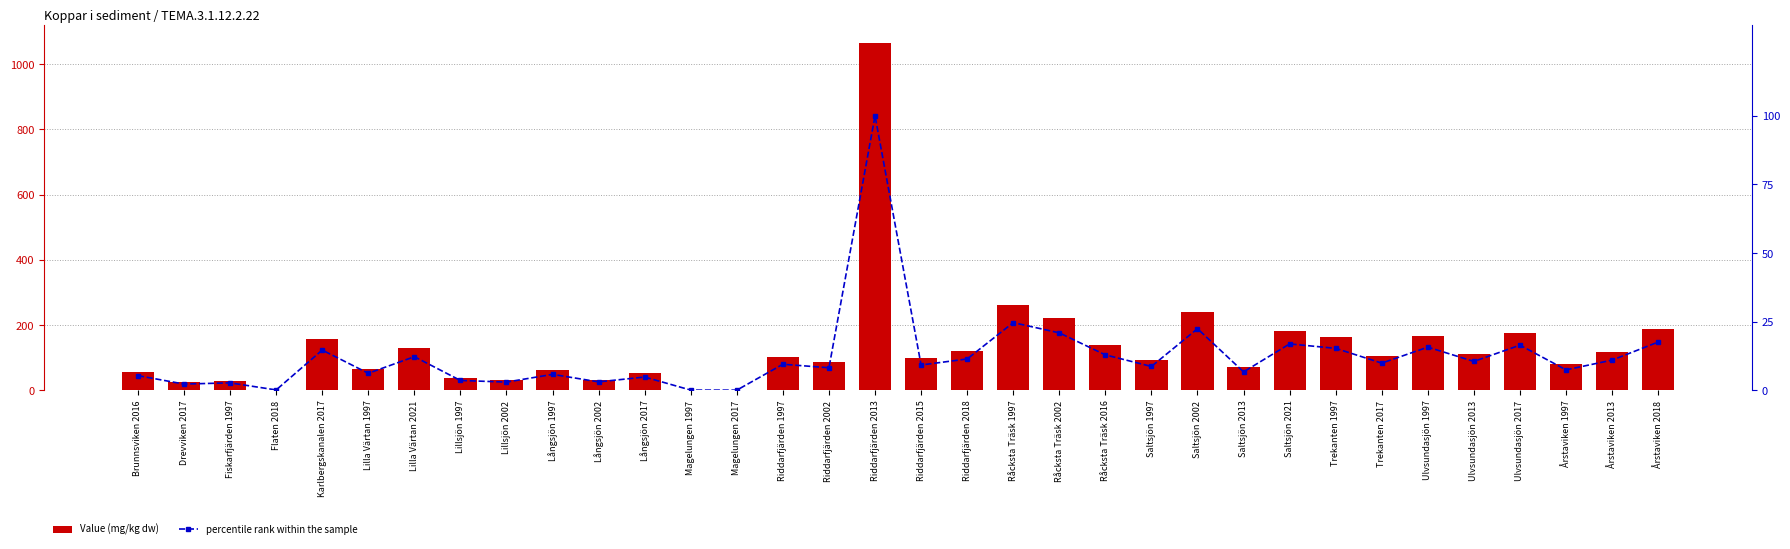

Reading left to right, list all the values displayed in this chart.

Value (mg/kg dw): Brunnsviken 2016=57.5	Drevviken 2017=24.8	Fiskarfjärden 1997=29.5	Flaten 2018=2.0	Karlbergskanalen 2017=156.8	Lilla Värtan 1997=66.7	Lilla Värtan 2021=131.1	Lillsjön 1997=38.8	Lillsjön 2002=32.5	Långsjön 1997=62.5	Långsjön 2002=33.3	Långsjön 2017=52.1	Magelungen 1997=1.3	Magelungen 2017=1.2	Riddarfjärden 1997=101.7	Riddarfjärden 2002=88.2	Riddarfjärden 2013=1066.5	Riddarfjärden 2015=98.8	Riddarfjärden 2018=122.3	Råcksta Träsk 1997=263.4	Råcksta Träsk 2002=223.6	Råcksta Träsk 2016=138.1	Saltsjön 1997=93.2	Saltsjön 2002=239.7	Saltsjön 2013=72.1	Saltsjön 2021=180.8	Trekanten 1997=163.5	Trekanten 2017=106.1	Ulvsundasjön 1997=168.2	Ulvsundasjön 2013=112.6	Ulvsundasjön 2017=176.0	Årstaviken 1997=79.9	Årstaviken 2013=117.8	Årstaviken 2018=187.9
percentile rank within the sample: Brunnsviken 2016=5.4	Drevviken 2017=2.3	Fiskarfjärden 1997=2.8	Flaten 2018=0.2	Karlbergskanalen 2017=14.7	Lilla Värtan 1997=6.3	Lilla Värtan 2021=12.3	Lillsjön 1997=3.6	Lillsjön 2002=3.0	Långsjön 1997=5.9	Långsjön 2002=3.1	Långsjön 2017=4.9	Magelungen 1997=0.1	Magelungen 2017=0.1	Riddarfjärden 1997=9.5	Riddarfjärden 2002=8.3	Riddarfjärden 2013=100.0	Riddarfjärden 2015=9.3	Riddarfjärden 2018=11.5	Råcksta Träsk 1997=24.7	Råcksta Träsk 2002=21.0	Råcksta Träsk 2016=12.9	Saltsjön 1997=8.7	Saltsjön 2002=22.5	Saltsjön 2013=6.8	Saltsjön 2021=17.0	Trekanten 1997=15.3	Trekanten 2017=9.9	Ulvsundasjön 1997=15.8	Ulvsundasjön 2013=10.6	Ulvsundasjön 2017=16.5	Årstaviken 1997=7.5	Årstaviken 2013=11.0	Årstaviken 2018=17.6